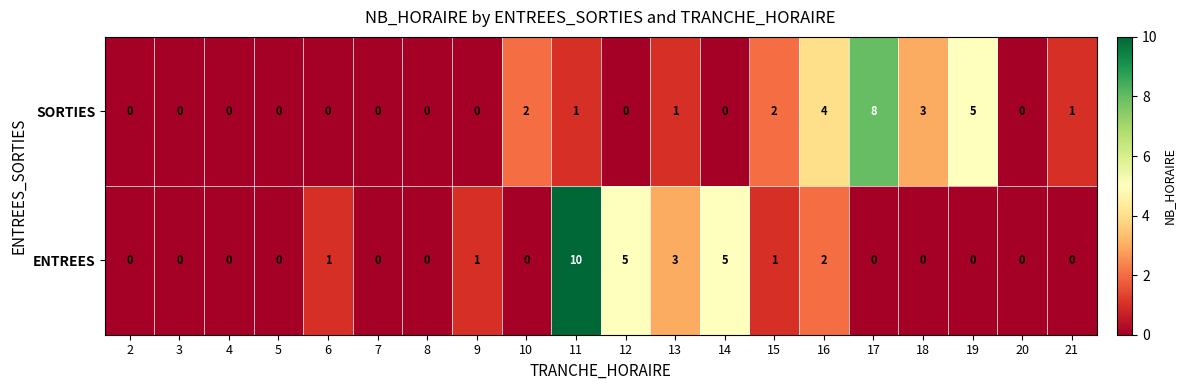

The ENTREES series shows 4 at 21. True or false?

False